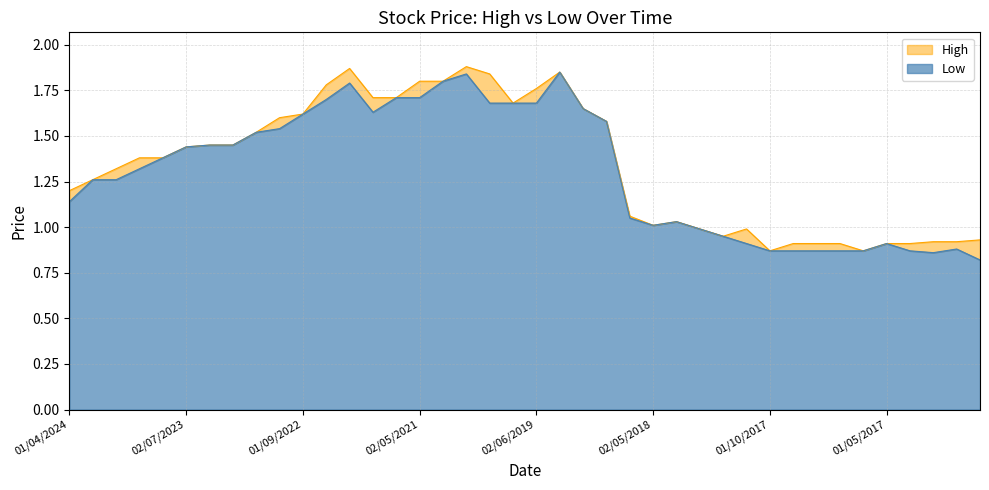

Does the chart display data point markers on the line(s)?

No